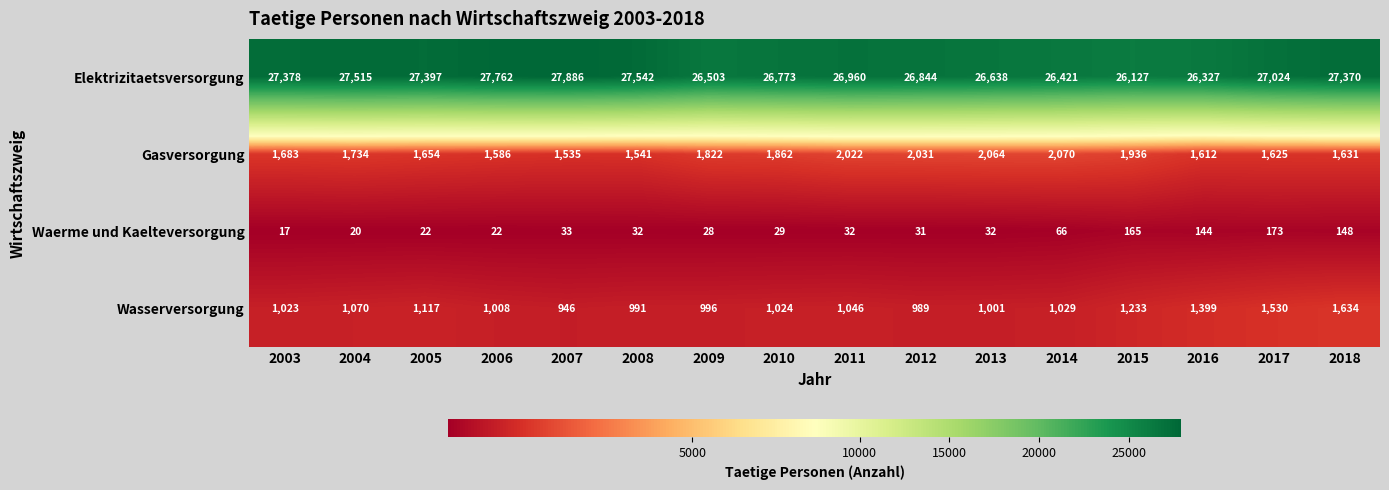

At which label does Waerme und Kaelteversorgung reach its peak?

2017